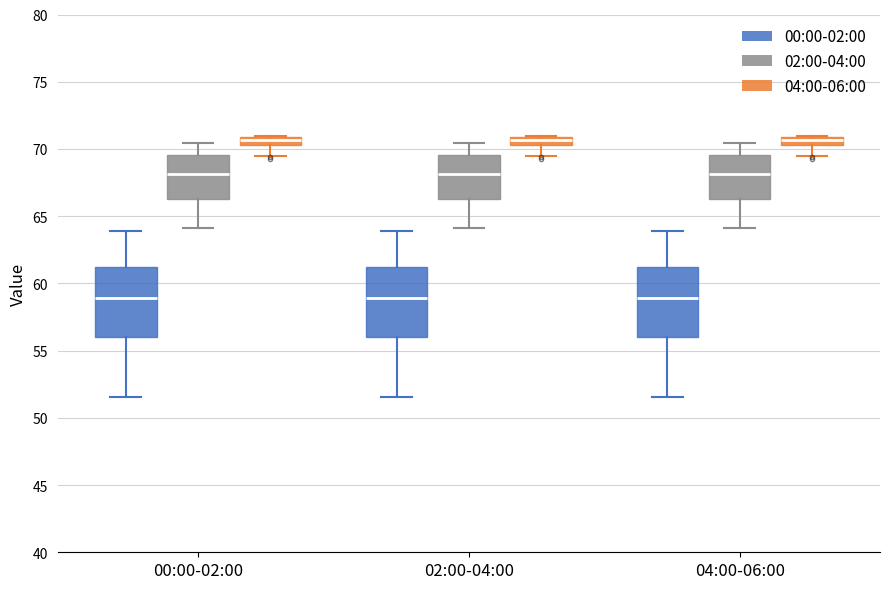

Where is the upper edge of the box for 02:00-04:00 (02:00-04:00) on the y-axis? The values are not printed on the chart, so give them approximately, as read against the axis.

69.5